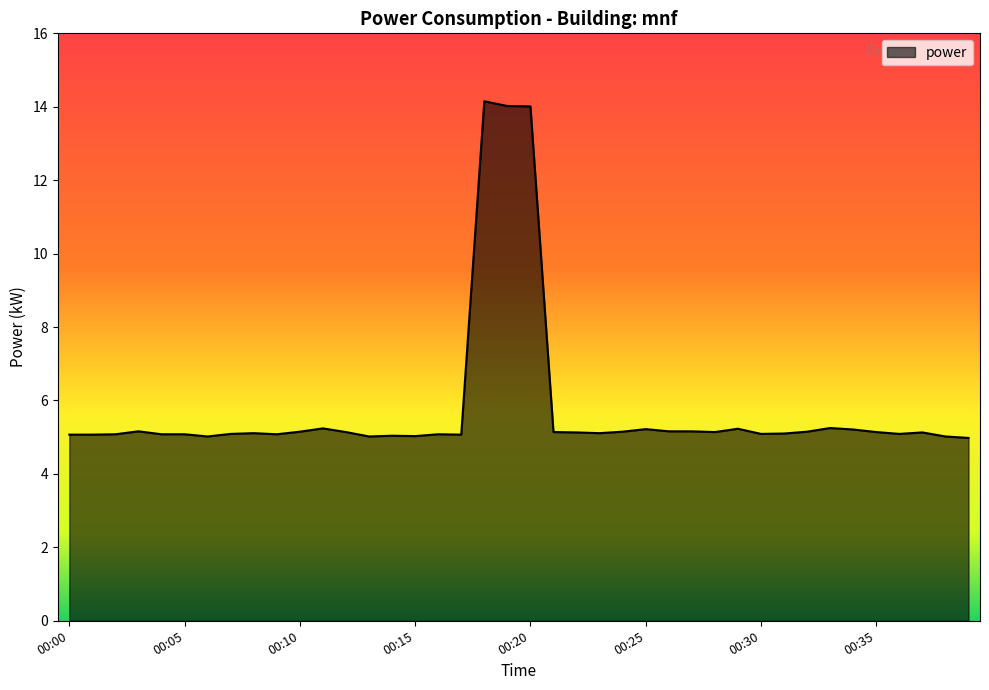

What is the difference between the maximum and minimum values?

9.2